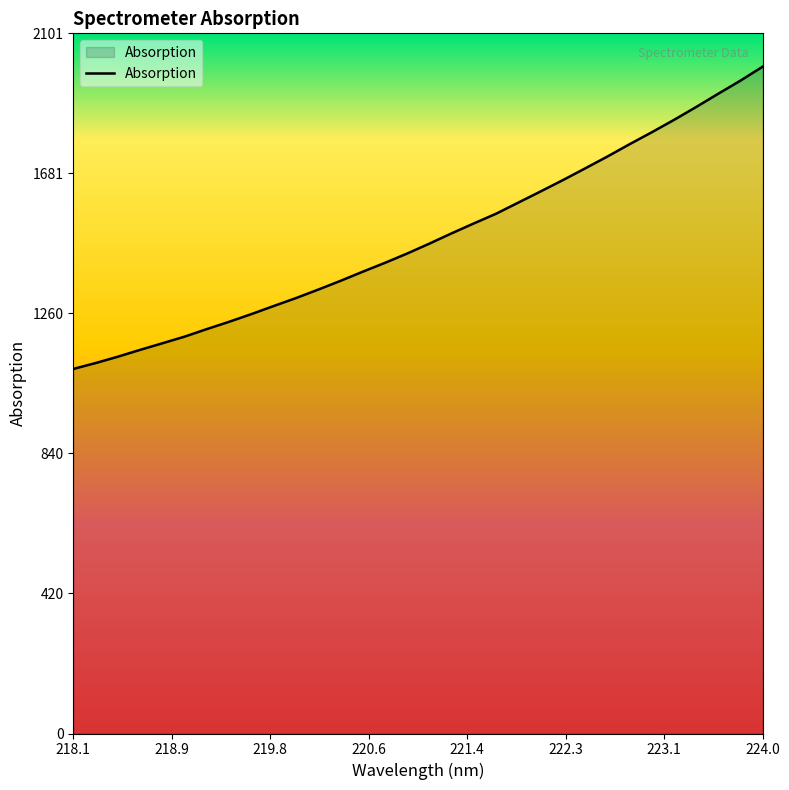

What is the difference between the maximum and minimum values?

907.1